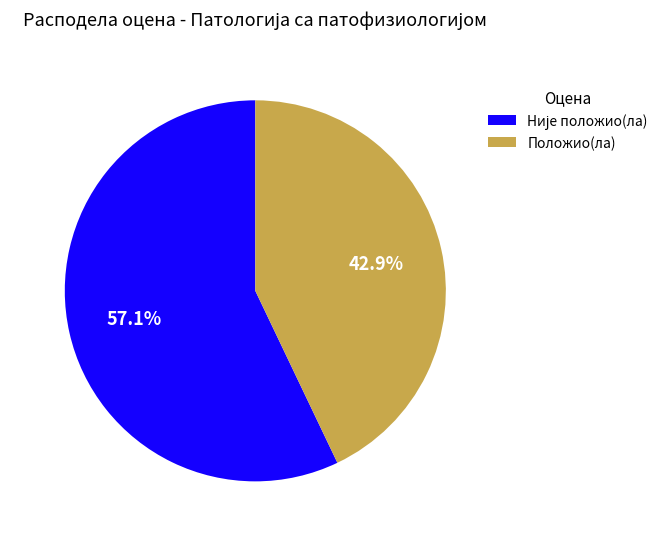

Does any single category account for the majority?

Yes